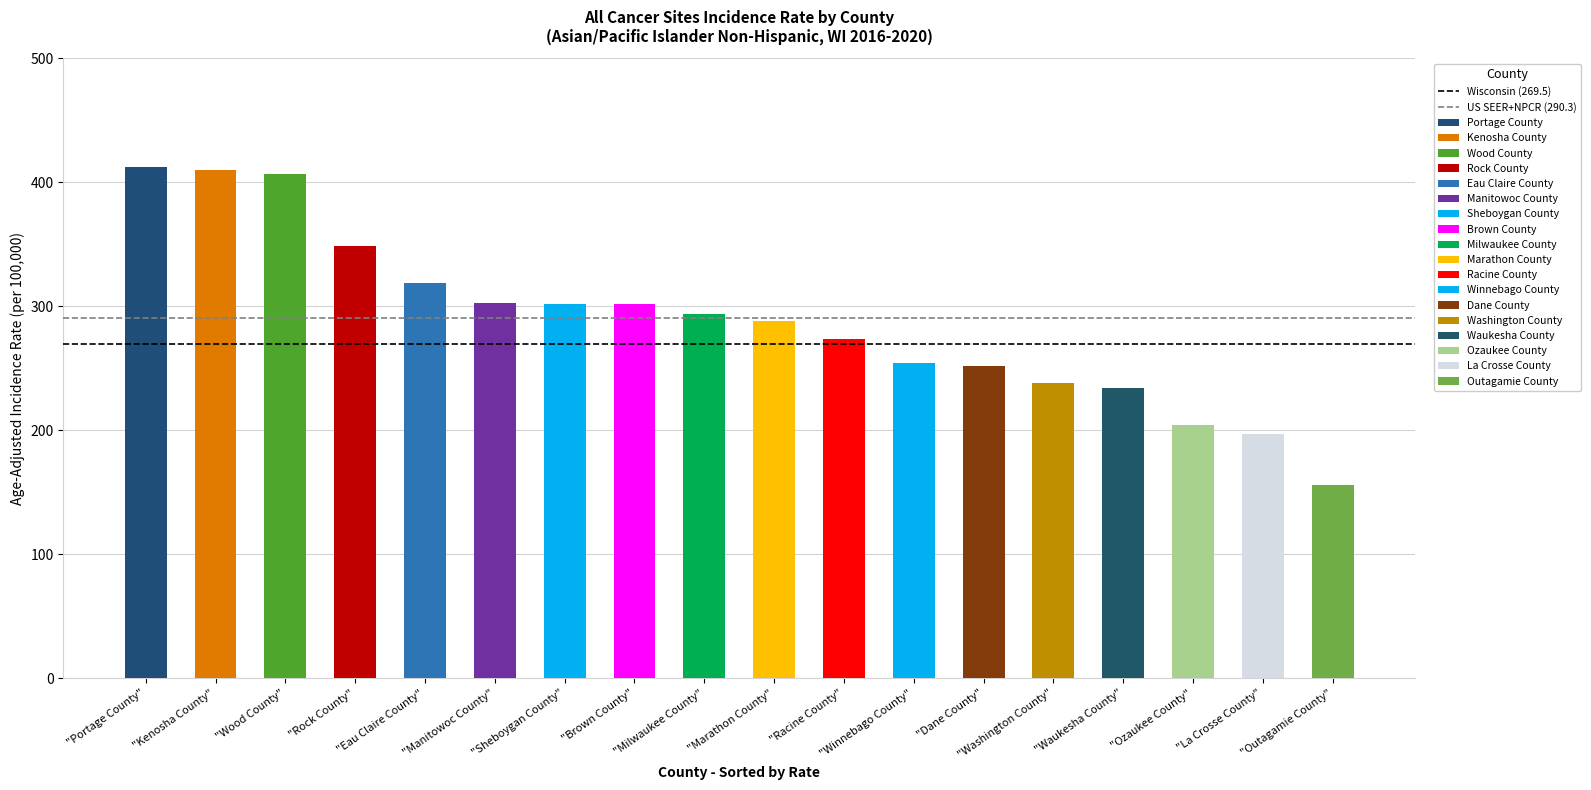

The Wisconsin (269.5) series shows 56.3 at "Portage County". True or false?

False